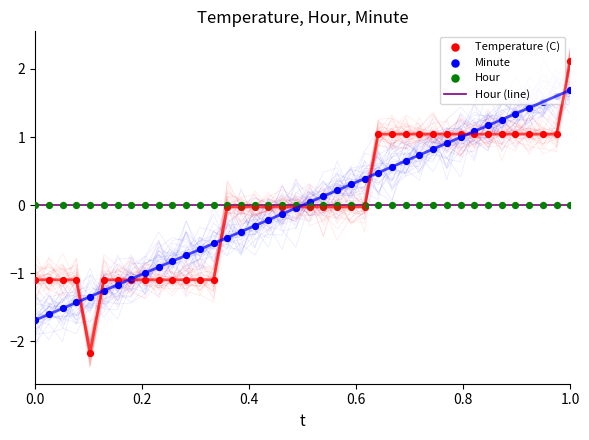

Which series has the largest Y range (max minus min)?

Temperature (C)